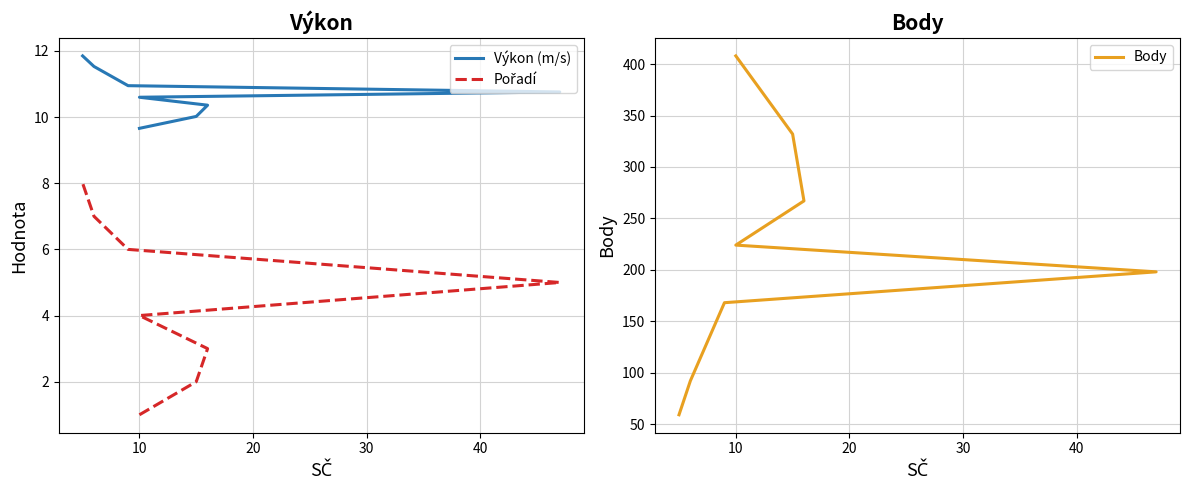

True or false: Pořadí and Výkon (m/s) intersect in this chart.

False